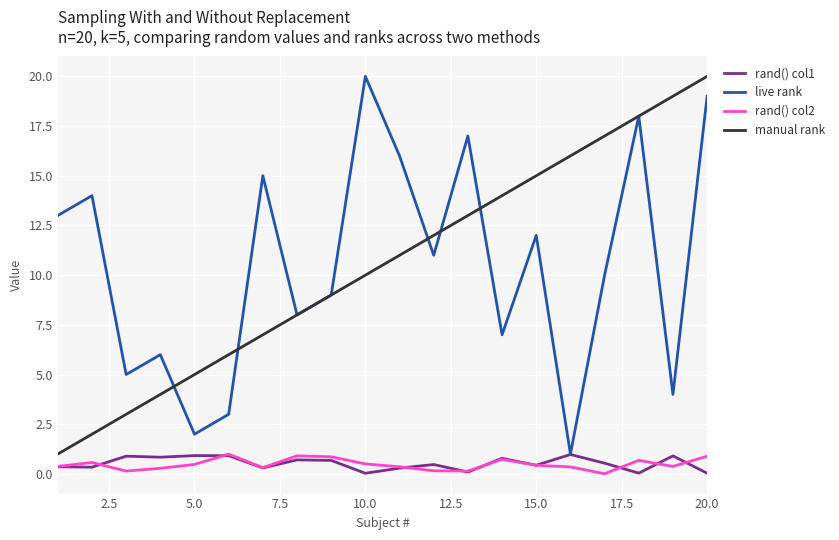

What is the greatest value displayed?

20.0